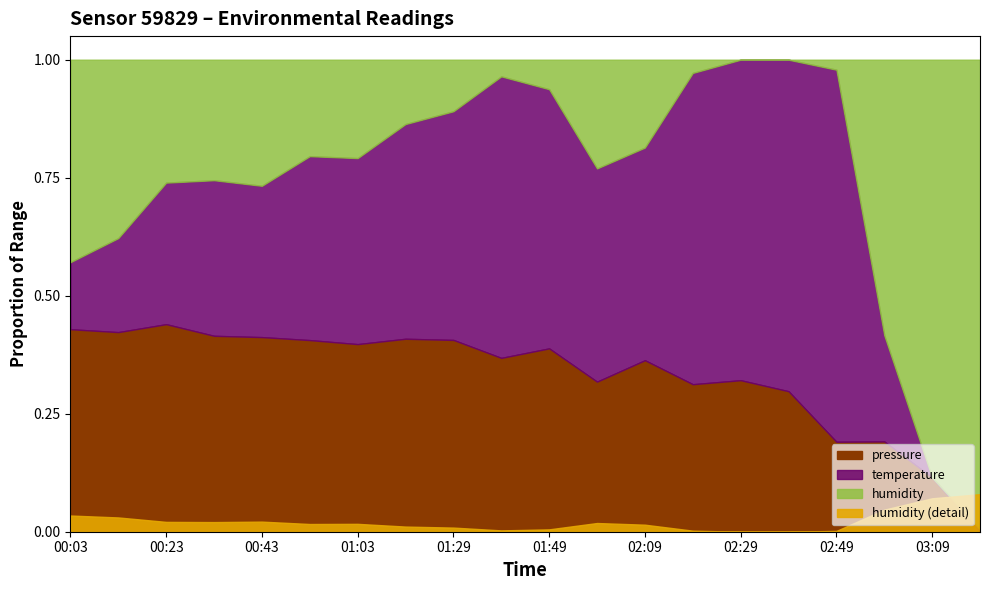

True or false: temperature has a value of 37.2 at 02:59.

False